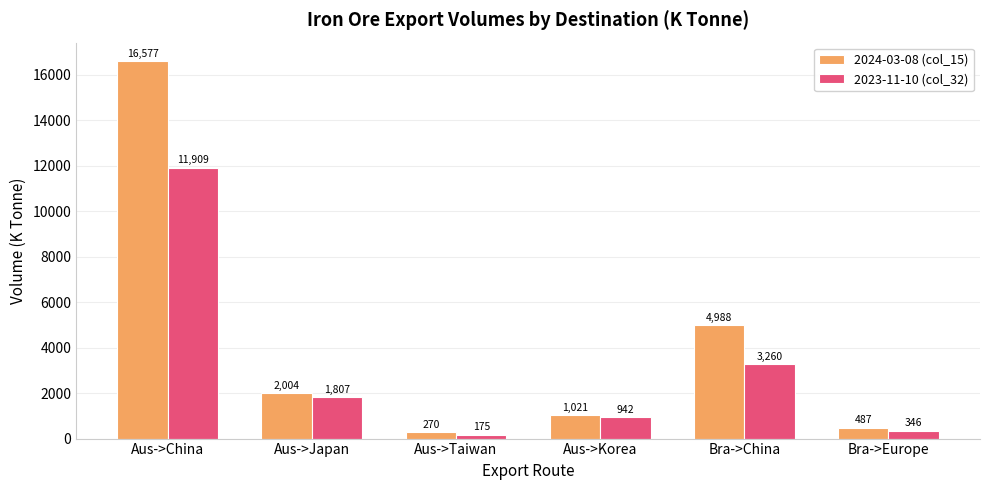

What is the maximum value for 2023-11-10 (col_32)?

11909